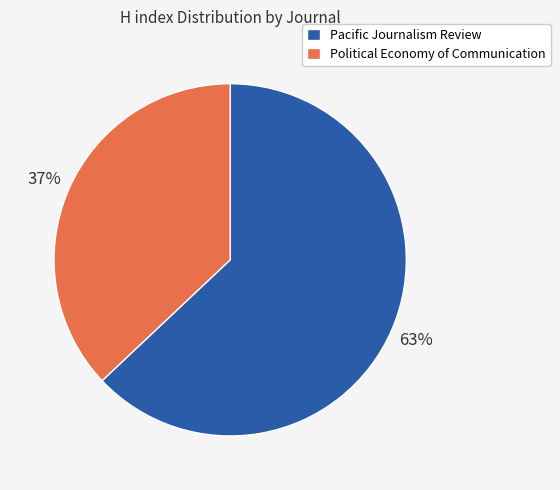

How many slices are in this pie chart?

2